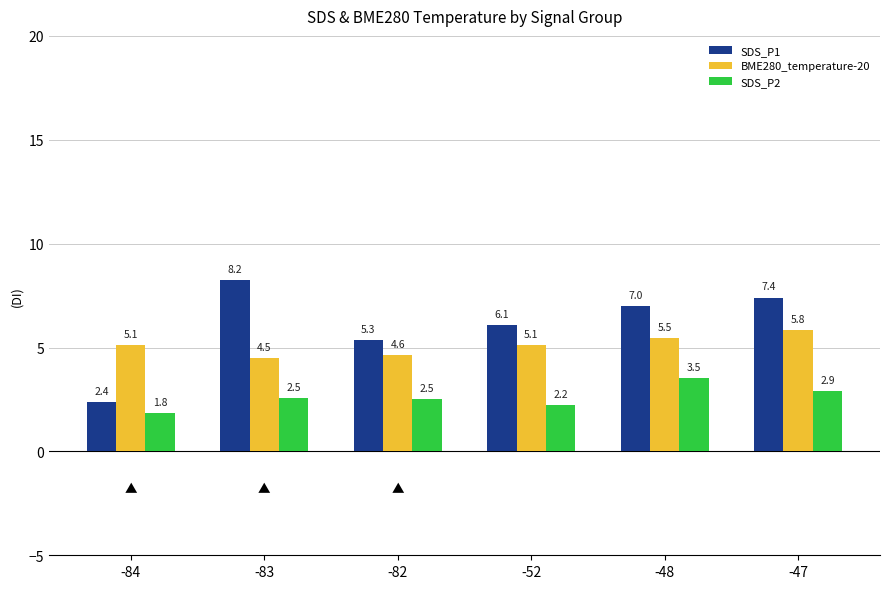

At which label is SDS_P2 closest to 2?

-84